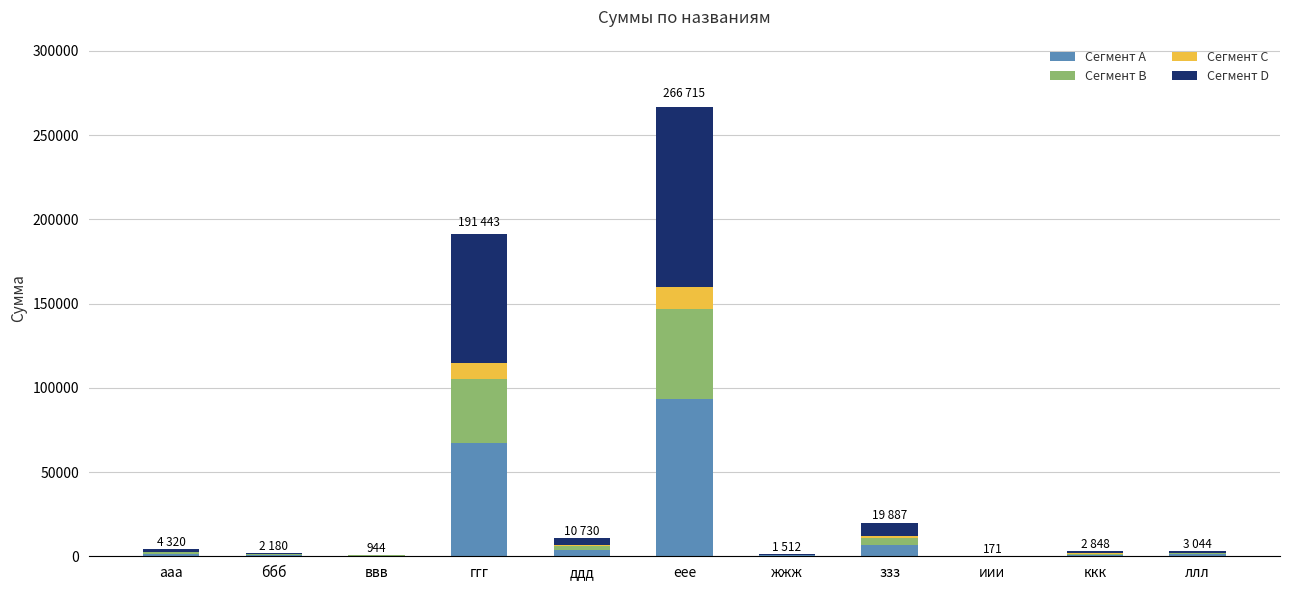

Is it true that Сегмент A equals 67005.0 at ггг?

True